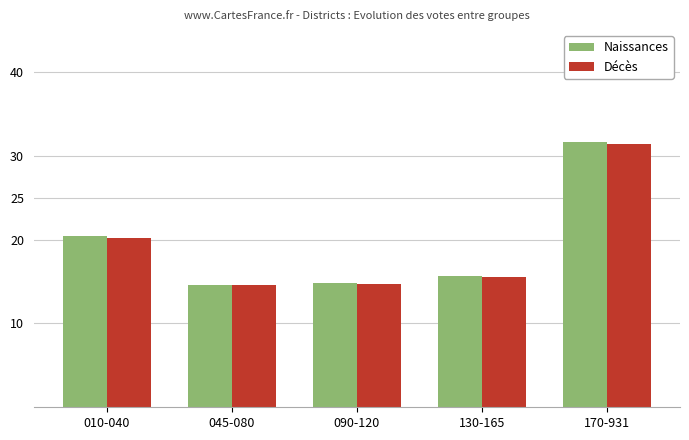

What is the label of the 5th bar from the left?

170-931